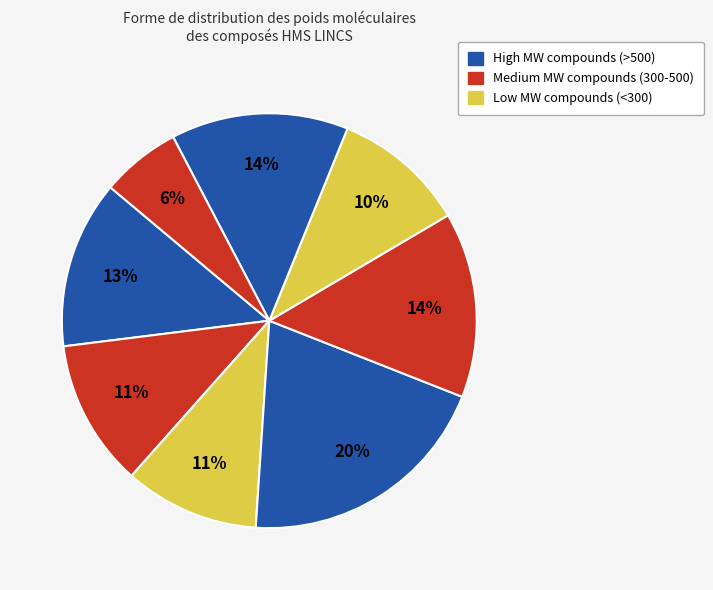

How many segments does this pie chart have?

8